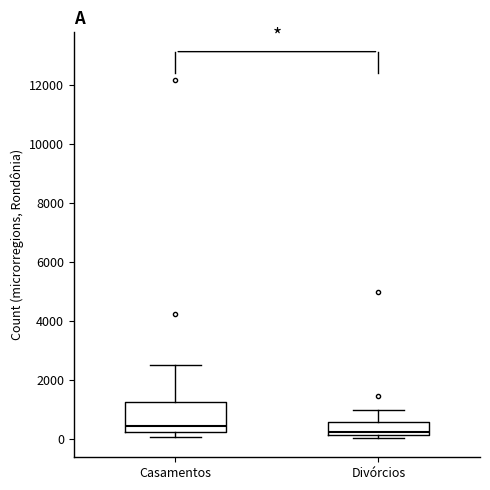

Comparing the boxes themselves (not the whiskers), which one is the tallest?

Casamentos